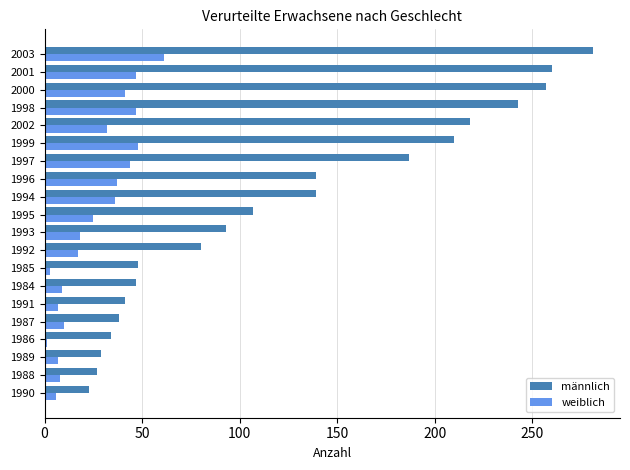

The männlich series shows 33 at 1994. True or false?

False